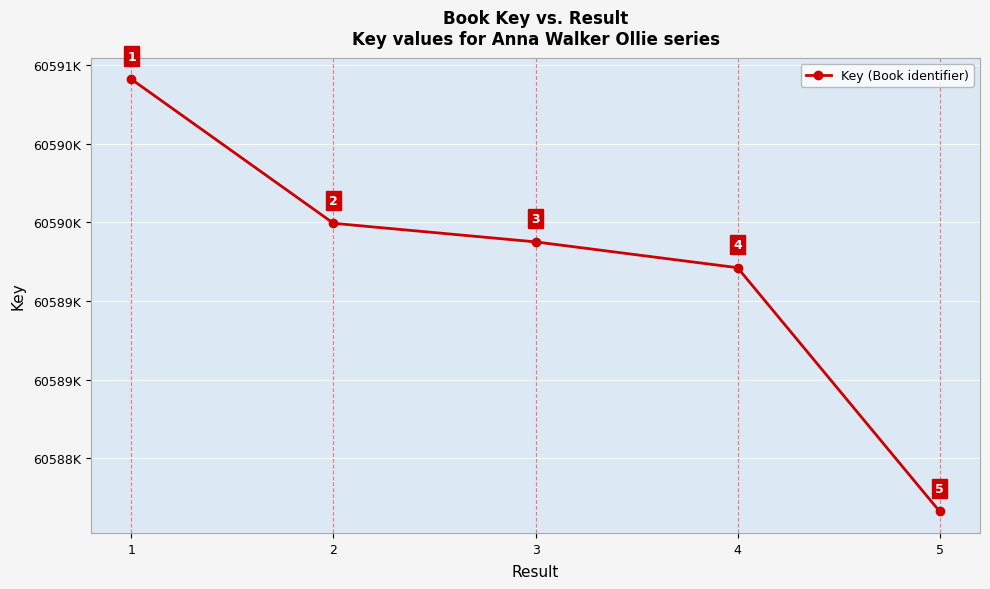

Is this an area chart (filled region under the line)?

No